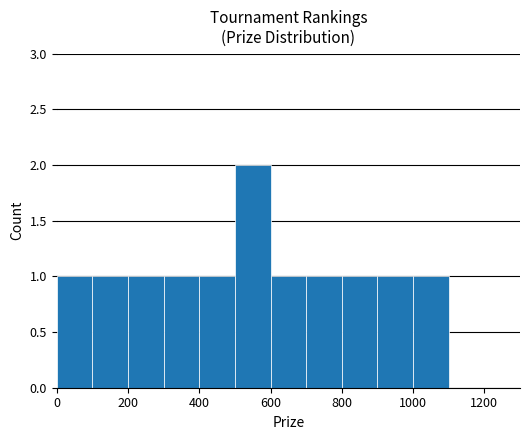

Are the bars horizontal?

No